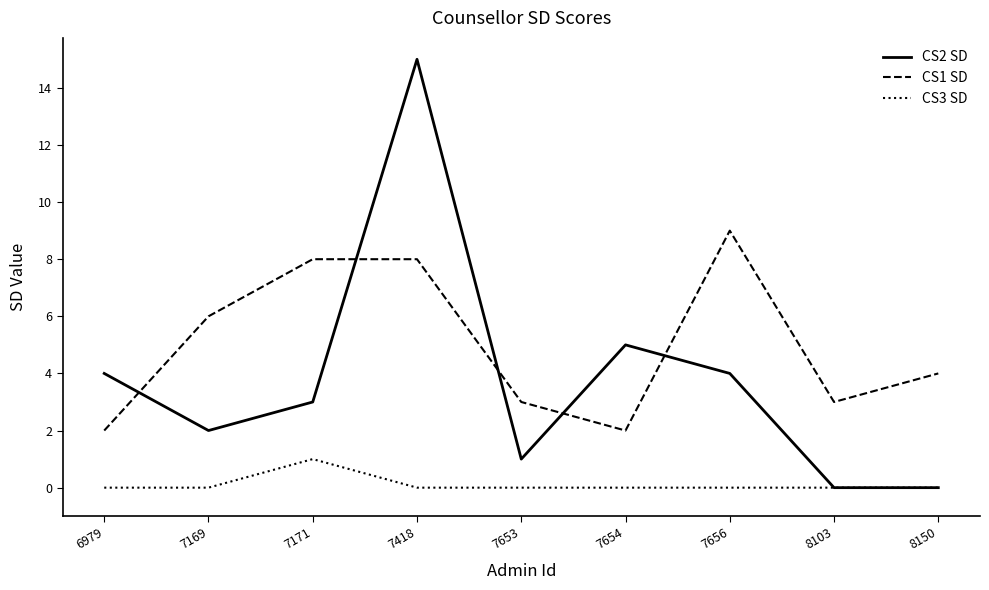

How many distinct data groups are displayed?

3